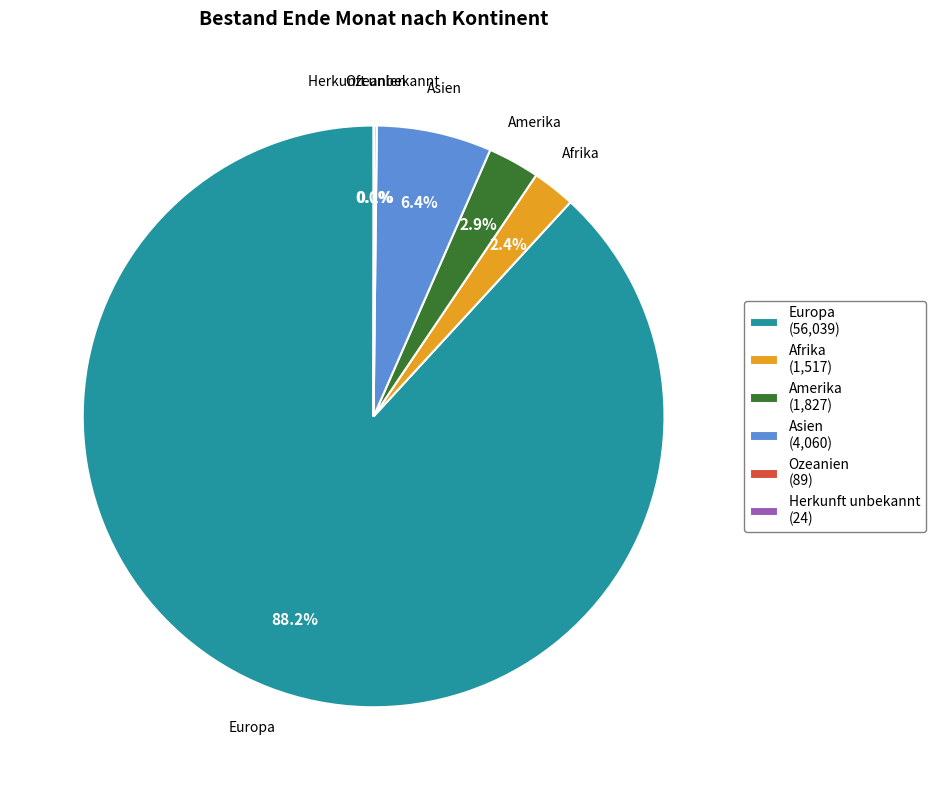

What portion of the pie excludes Europa?

11.8%